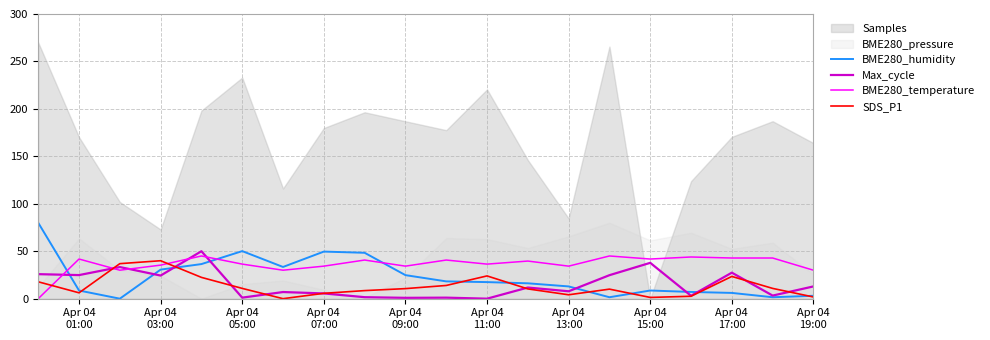

Which series ends up on top after the final intersection of BME280_temperature and BME280_humidity?

BME280_temperature